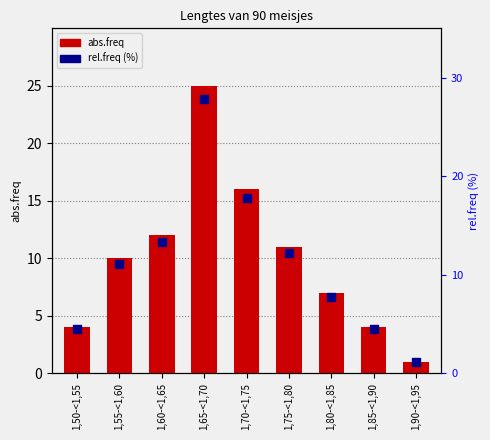

At how many categories does at least one series exceed 3?

8